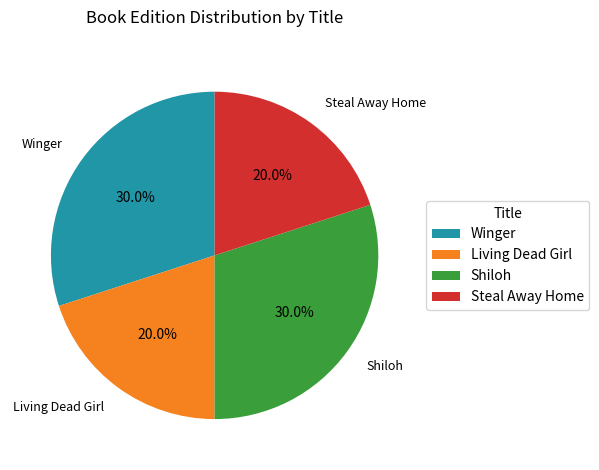

Between Living Dead Girl and Winger, which is larger?

Winger